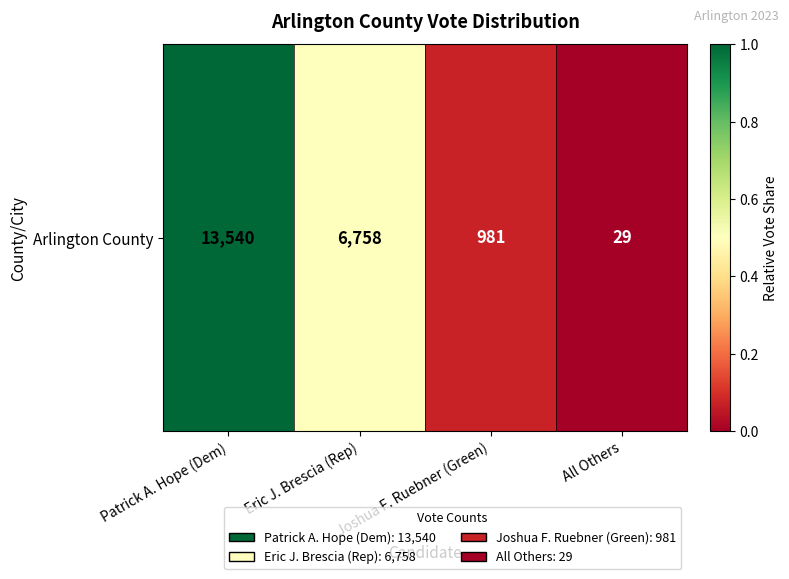

Rank the categories by value from lowest to highest.

All Others, Joshua F. Ruebner (Green), Eric J. Brescia (Rep), Patrick A. Hope (Dem)